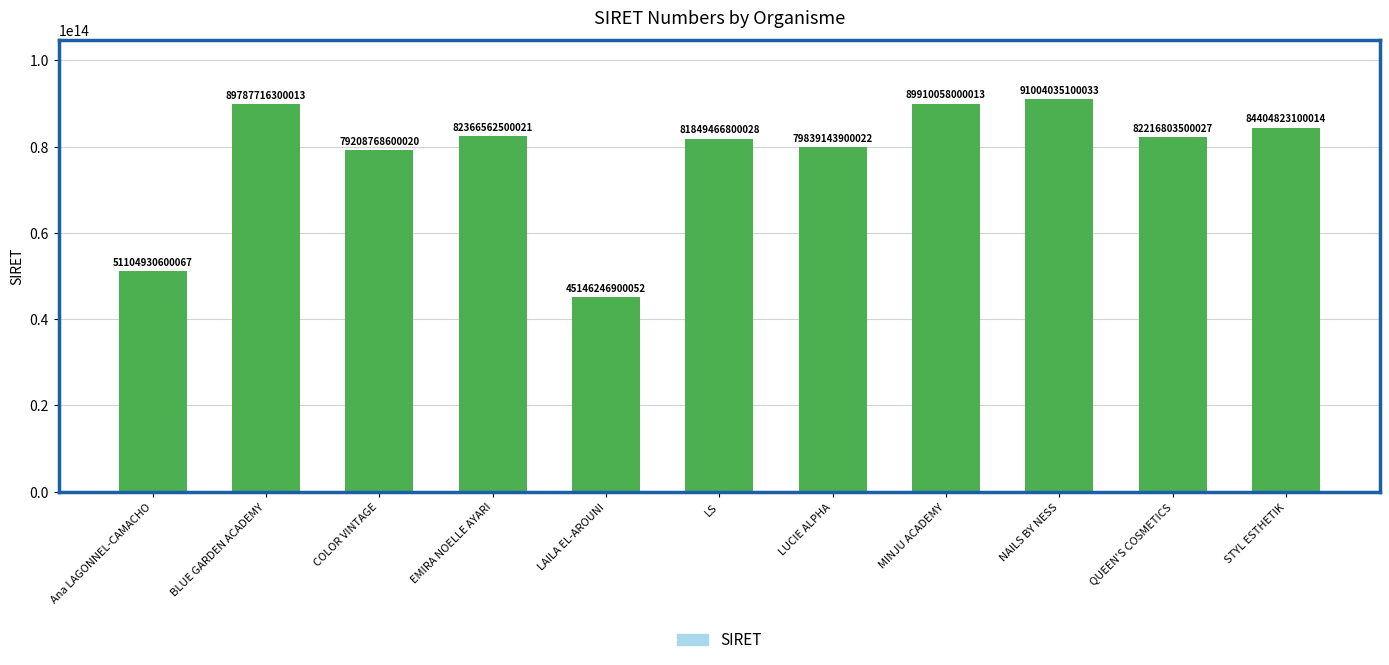

At which label is the value closest to 68075141000042?

COLOR VINTAGE